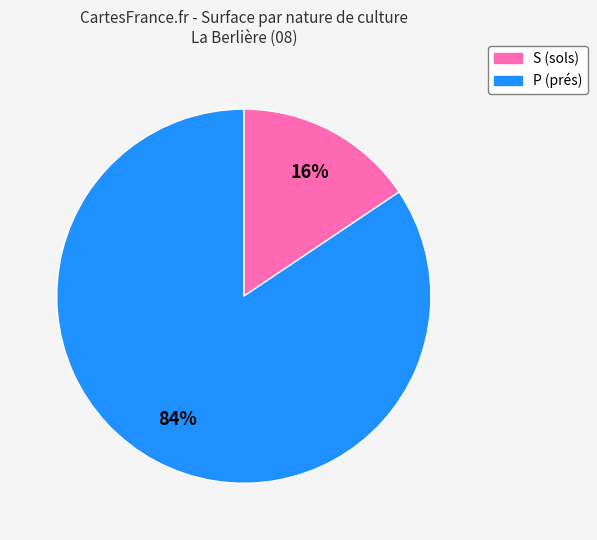

Between S (sols) and P (prés), which is larger?

P (prés)